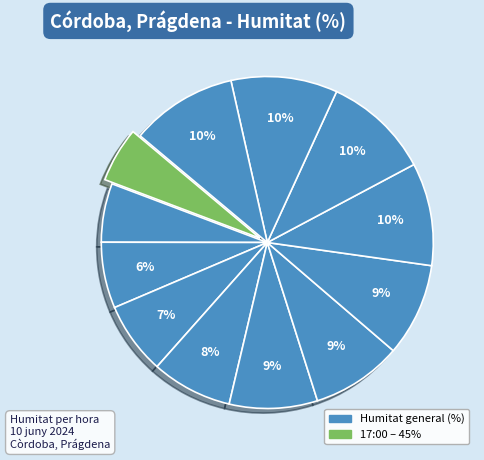

Which category has the biggest portion of the pie?

08:00